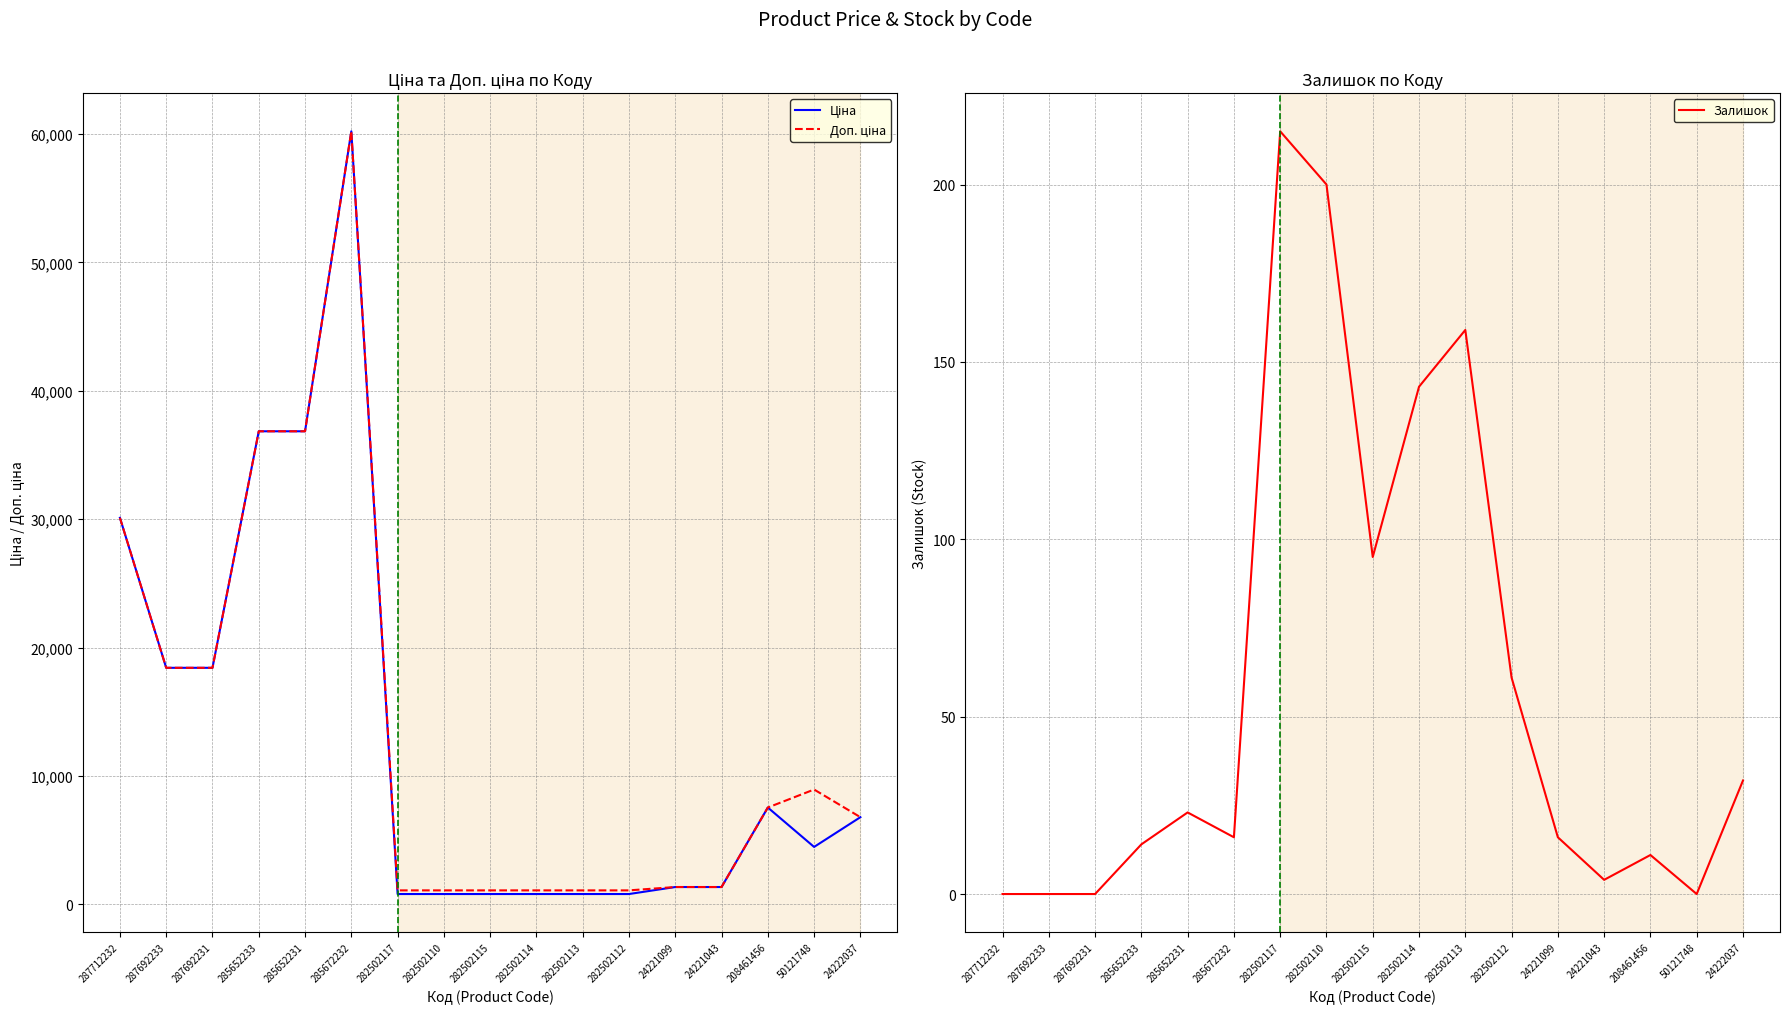

Which series has the largest range (max minus min)?

Ціна